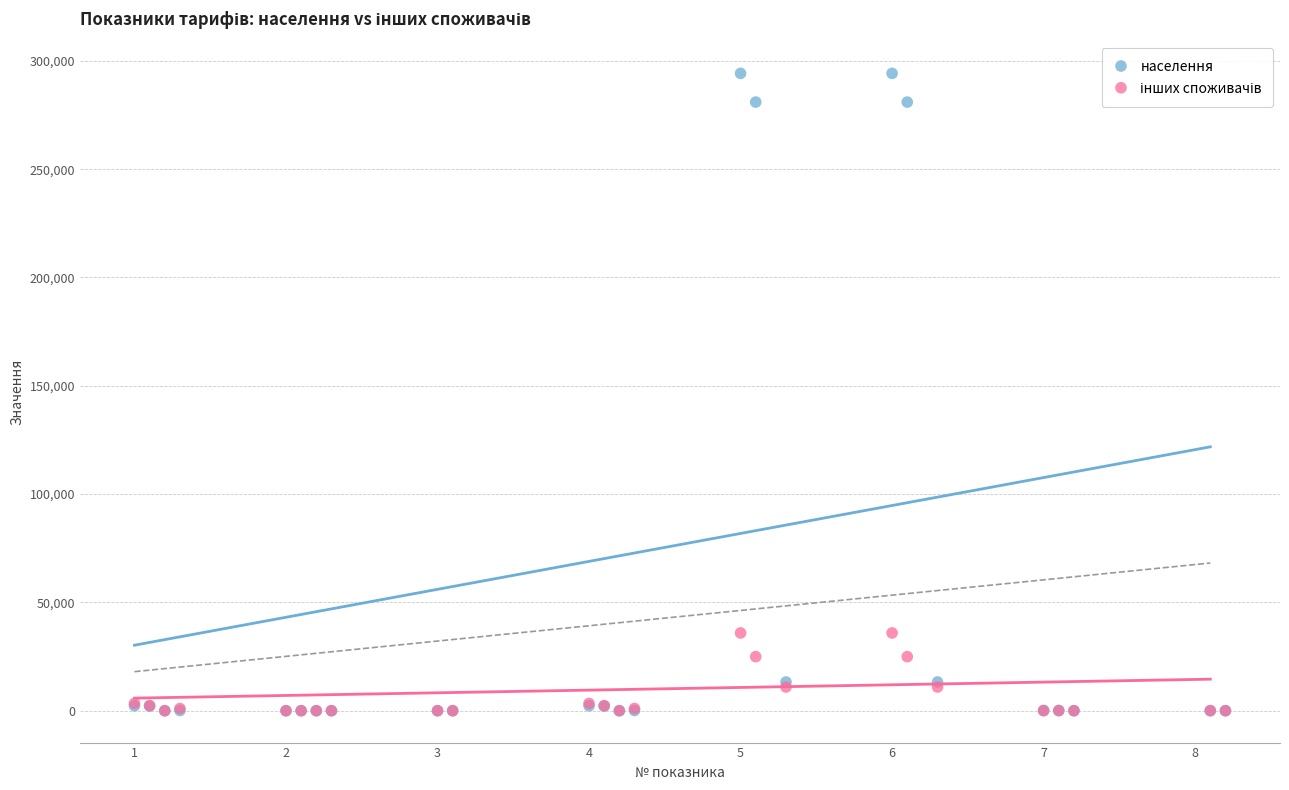

Which series has the largest Y range (max minus min)?

населення